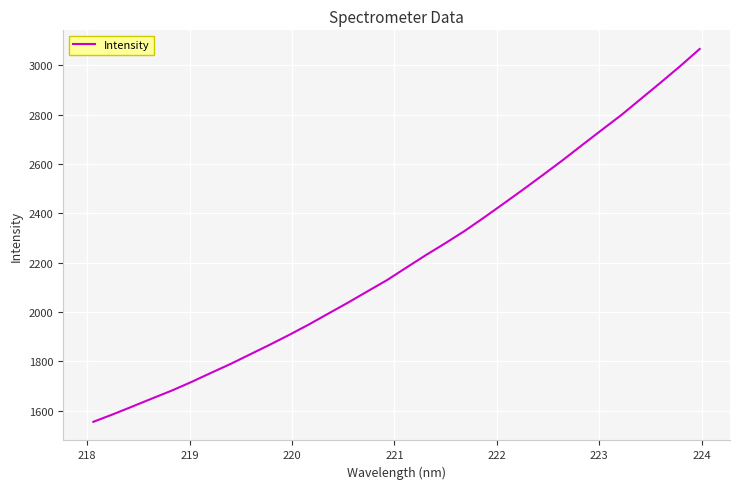

What is the difference between the maximum and minimum values?

1510.2